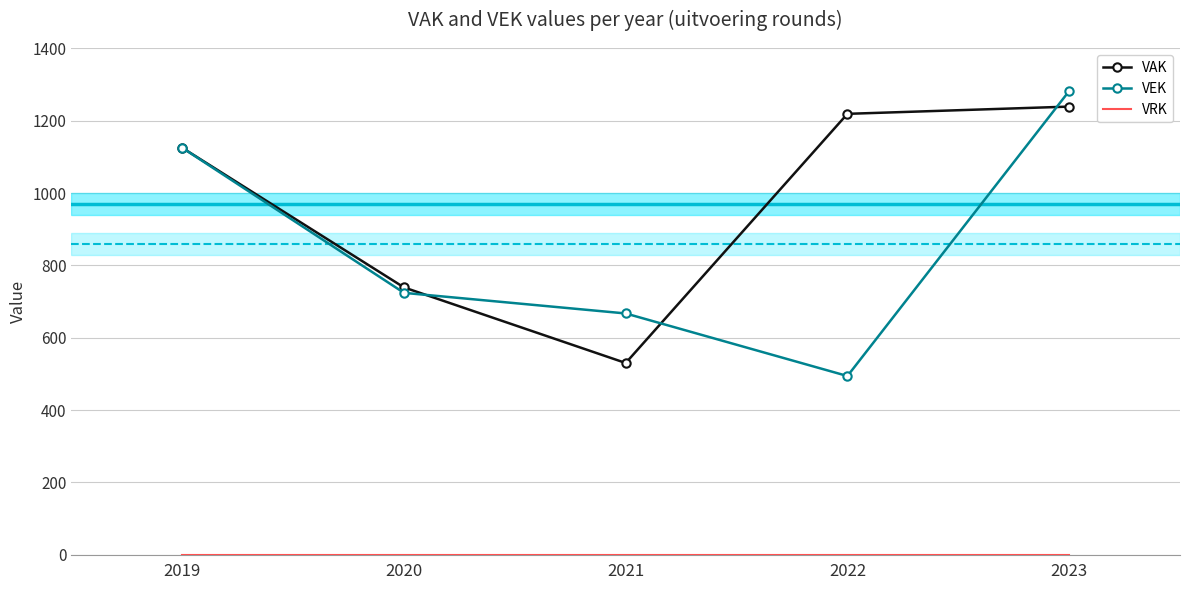

What is the approximate value of VAK at 2021, to the nearest 100?

500